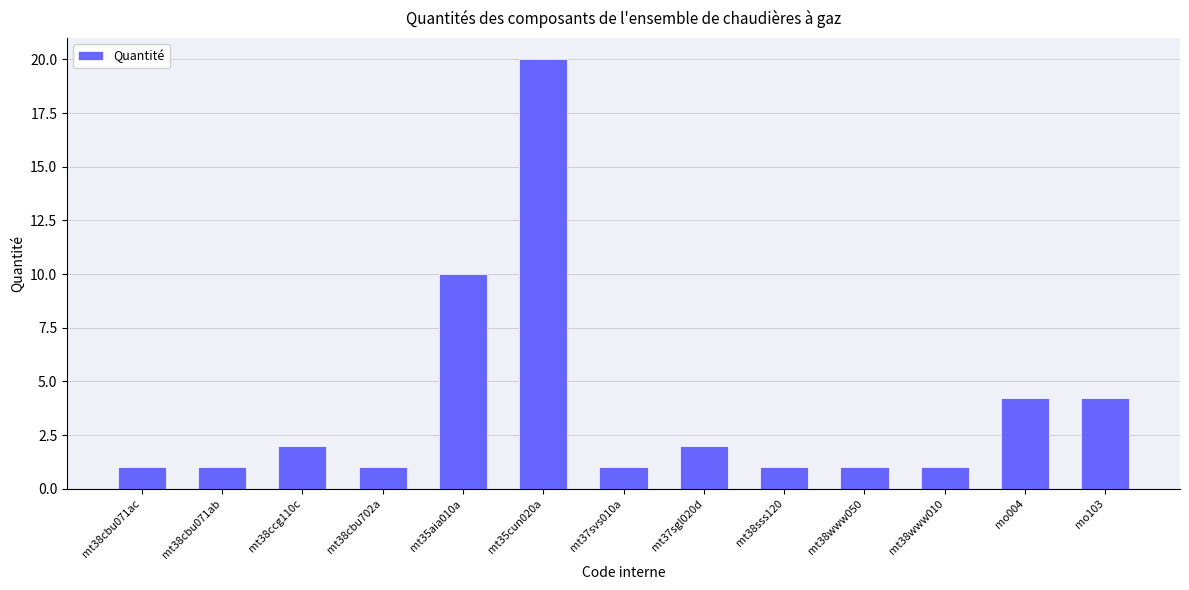

Are the bars horizontal?

No